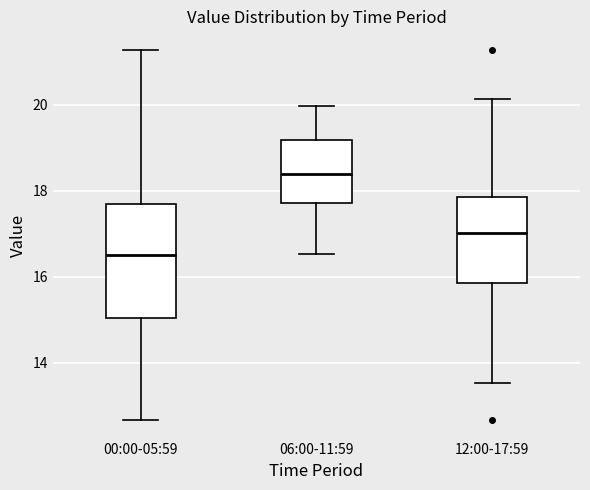

Where does the lower whisker of the box for 12:00-17:59 end on the y-axis? The values are not printed on the chart, so give them approximately, as read against the axis.

13.6